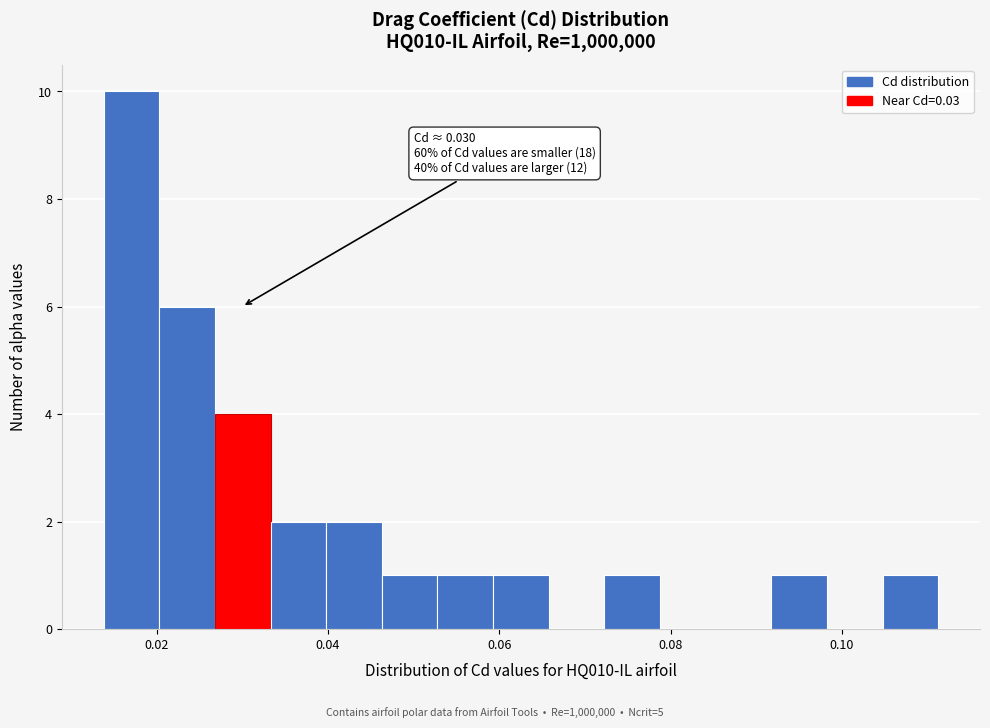

Read against the x-axis, roughly where is the centre of the tallest bar?

0.018